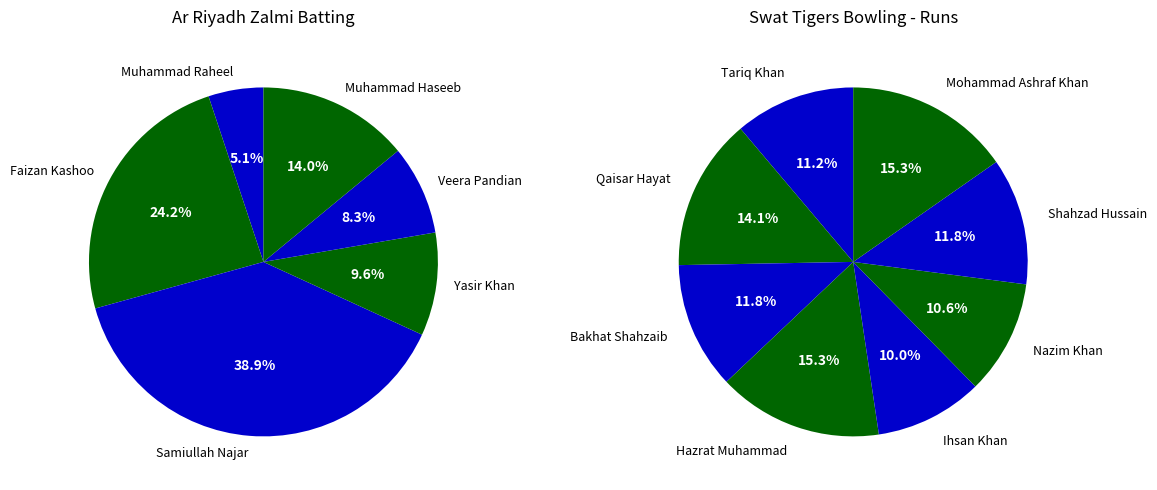

What percentage is NOT represented by Muhammad Raheel?

94.9%